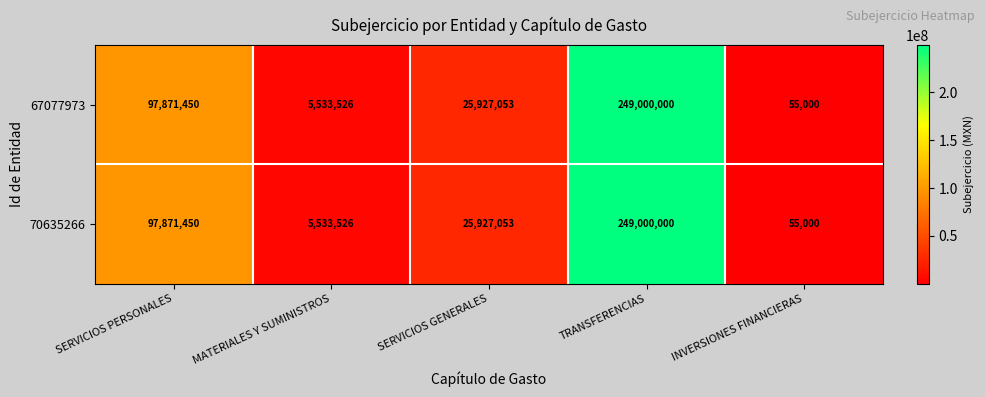

What is the difference between the maximum and minimum values in the 67077973 series?

248945000